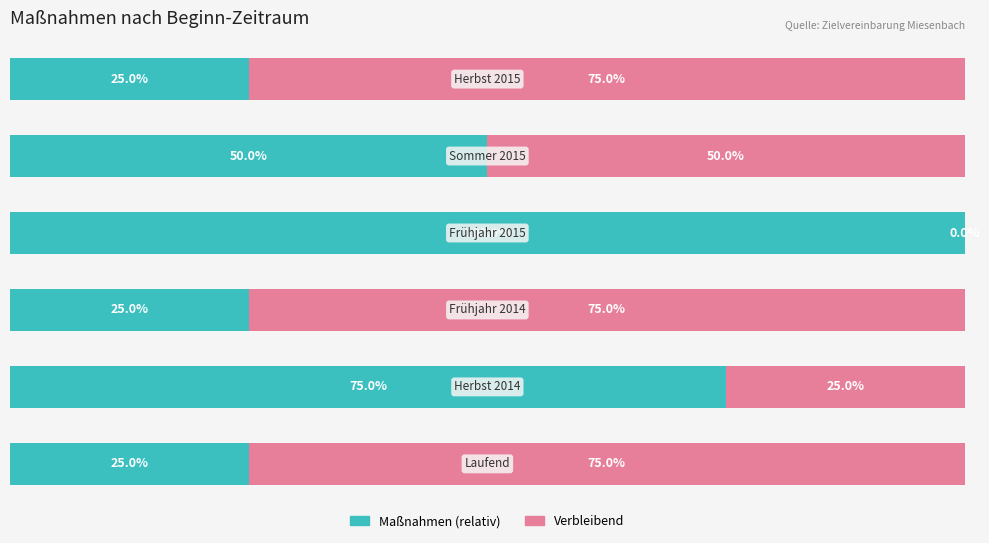

What are all the series names shown in the legend?

Maßnahmen (relativ), Verbleibend